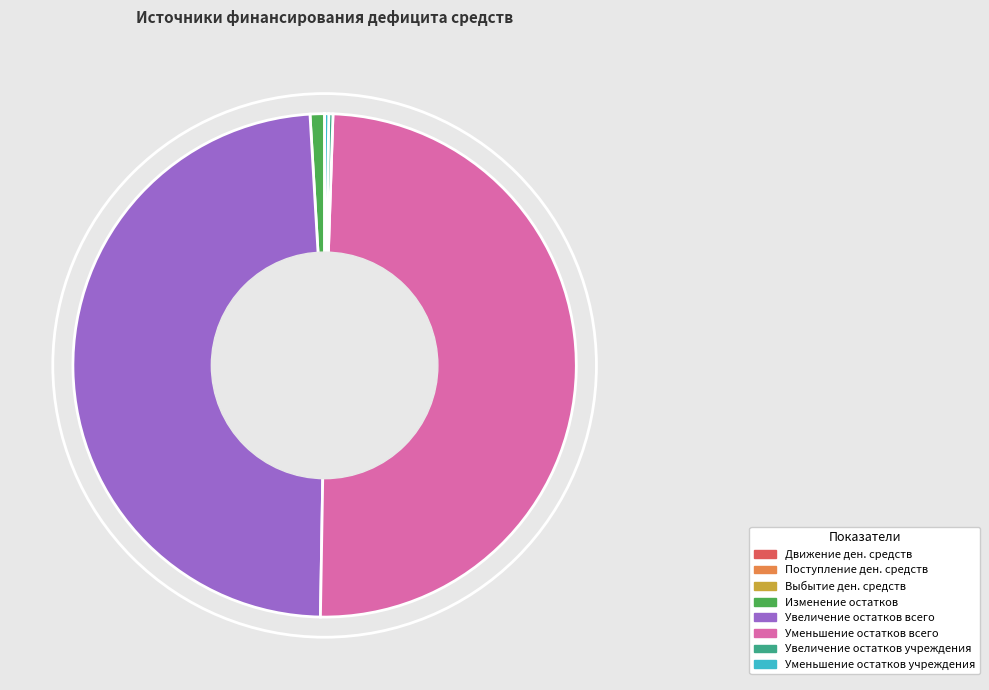

The Увеличение остатков всего slice represents 49% of the pie. True or false?

True